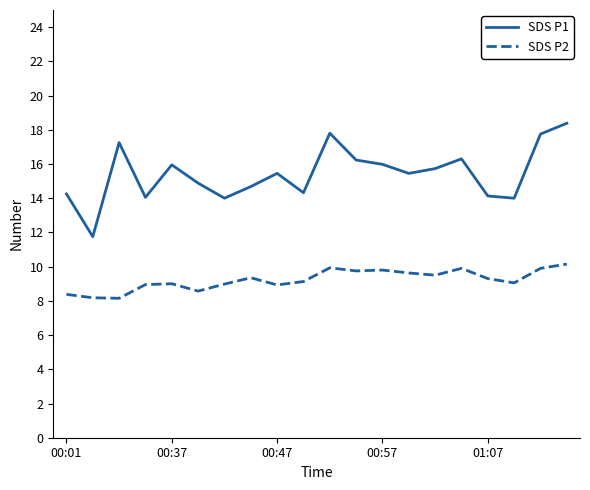

Does the chart have visible grid lines?

No